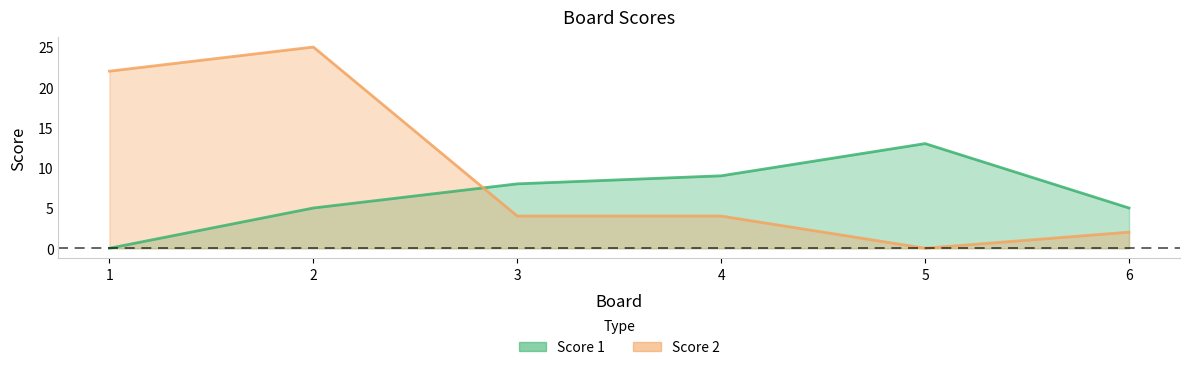

Which series has the largest total across all categories?

Score 2